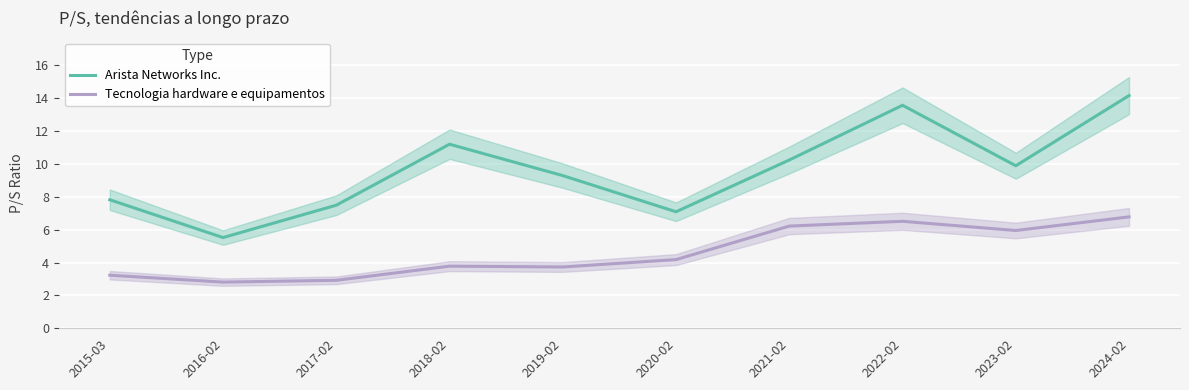

The Tecnologia hardware e equipamentos series shows 6.5 at 2022-02. True or false?

True